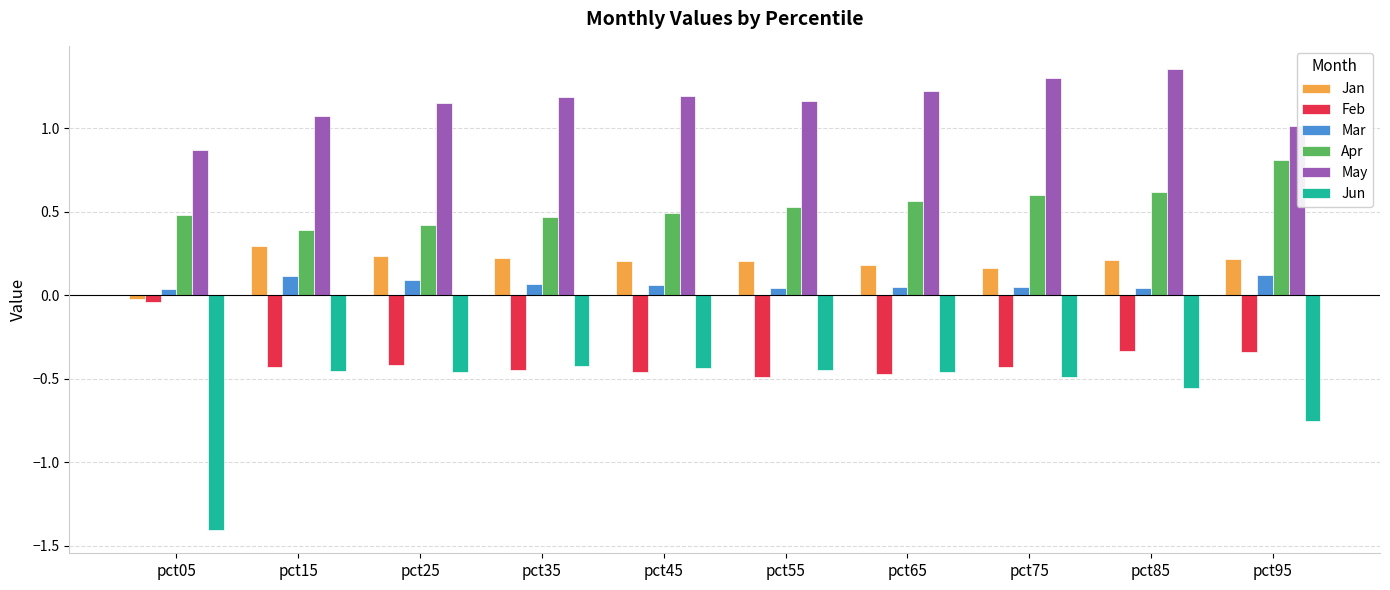

What is the sum of all Apr values?

5.4